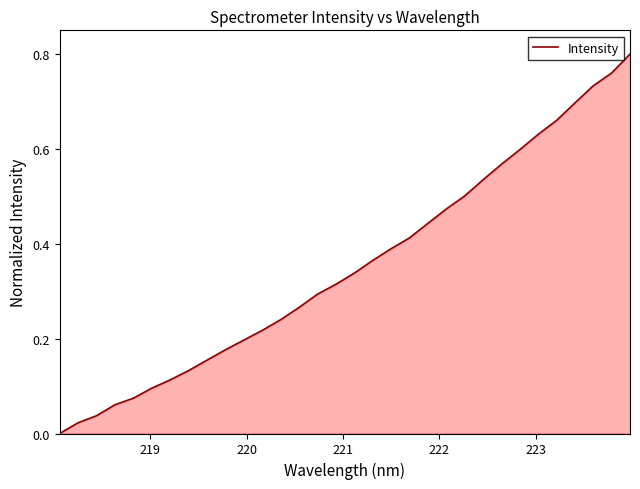

How many values are above zero?

31